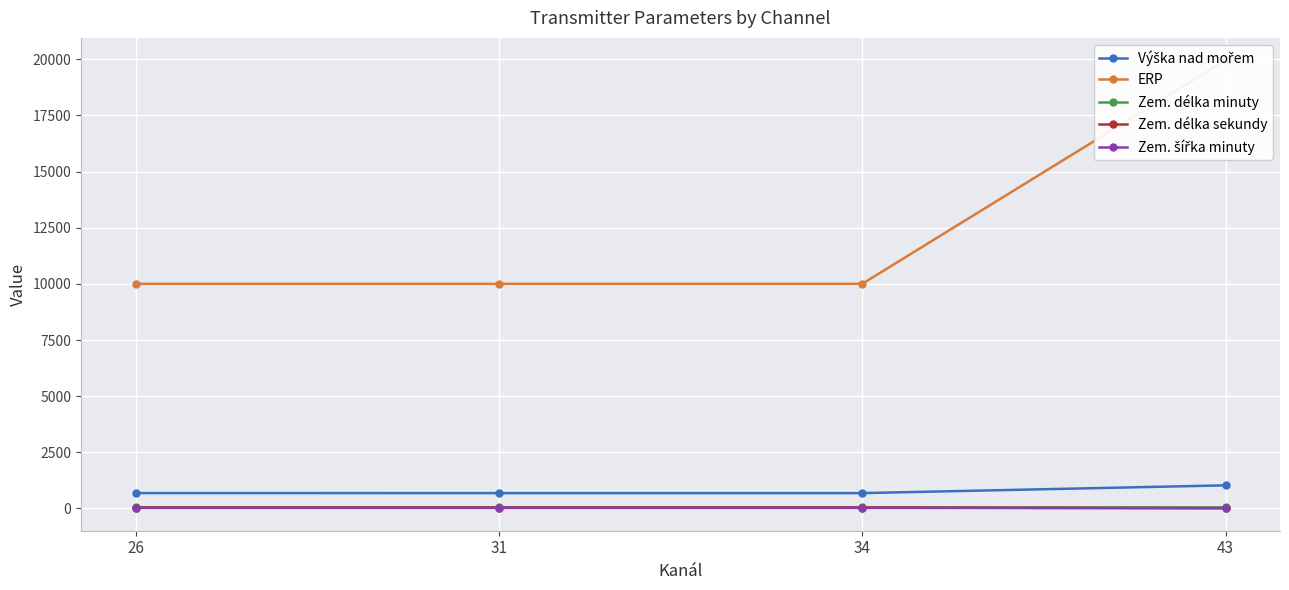

What is the difference between the second highest and minimum values in the Zem. délka sekundy series?

34